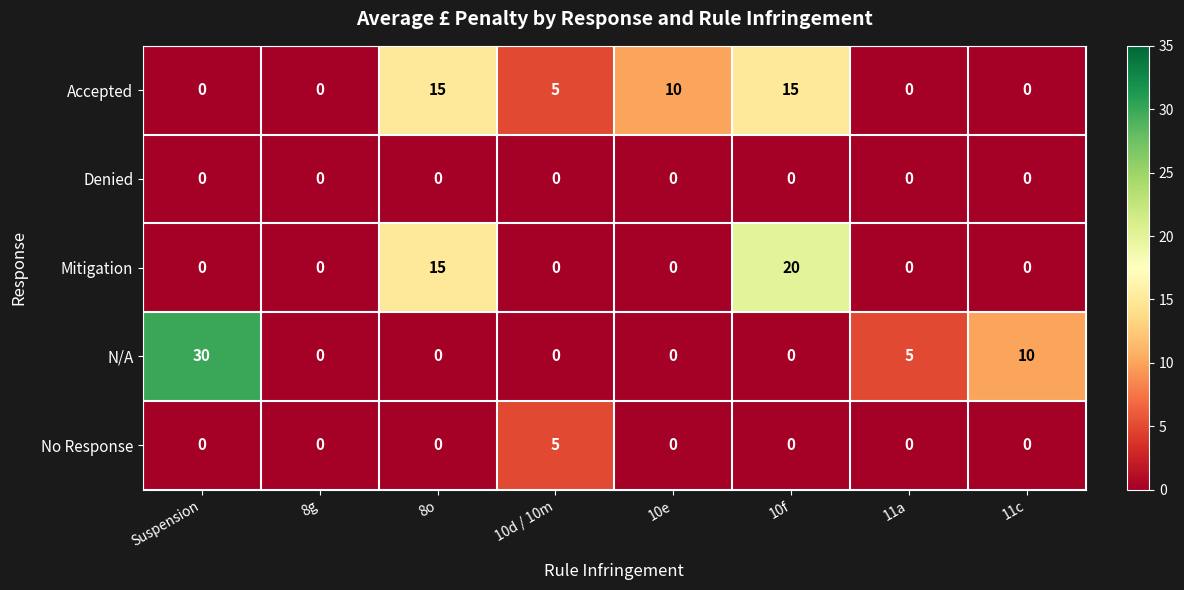

Which category has the highest value across all series?

Suspension